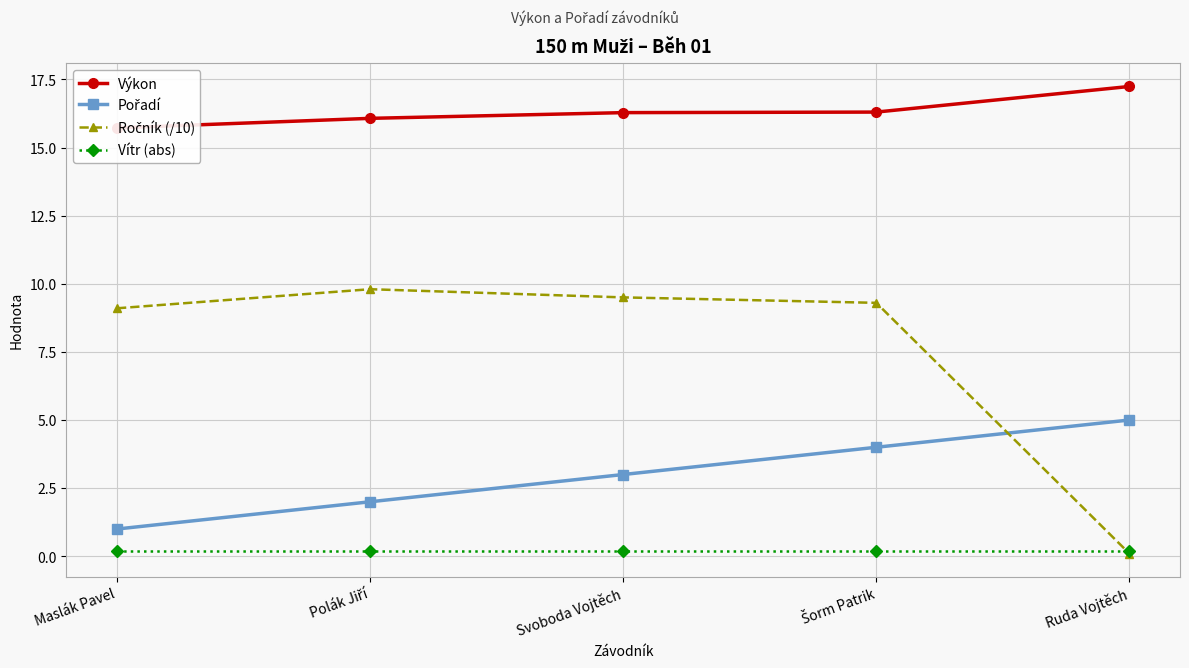

Which series has the widest spread of values?

Ročník (/10)